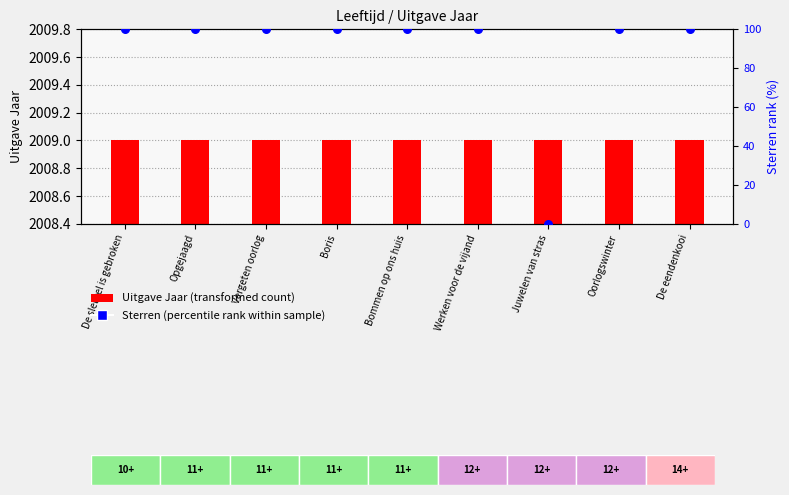

Which series contains the highest Y value?

Uitgave Jaar (transformed count)